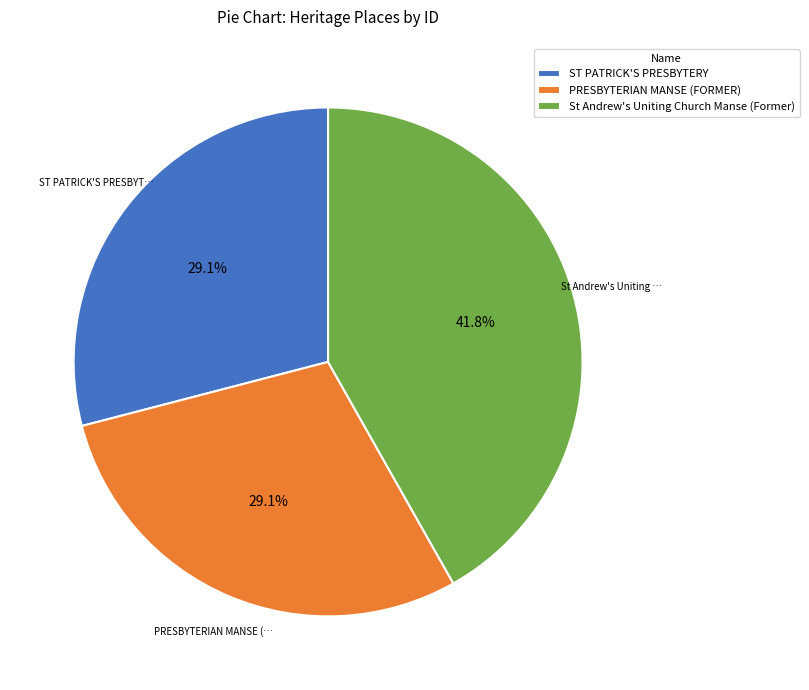

What percentage is the ST PATRICK'S PRESBYTERY slice, to the nearest percent?

29%